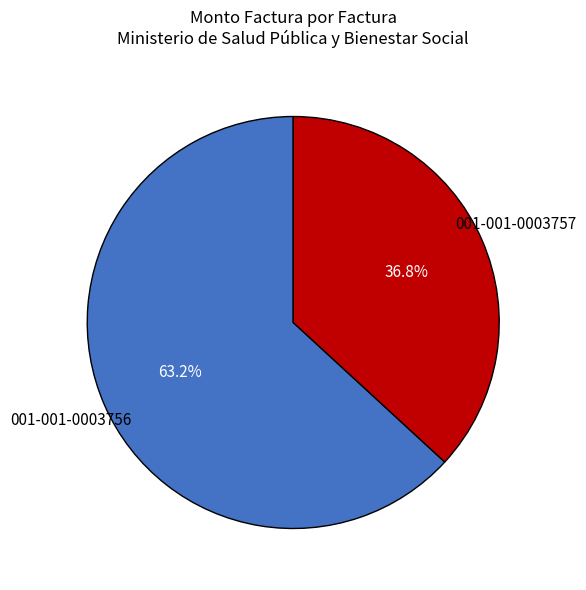

To the nearest percent, what is the average slice percentage?

50%